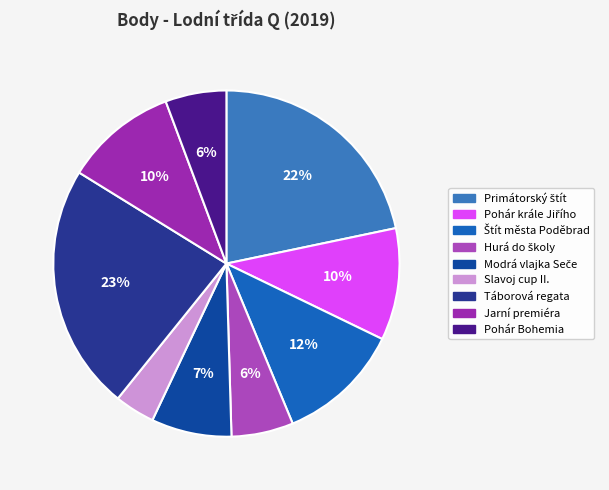

Is there a majority slice in this chart?

No